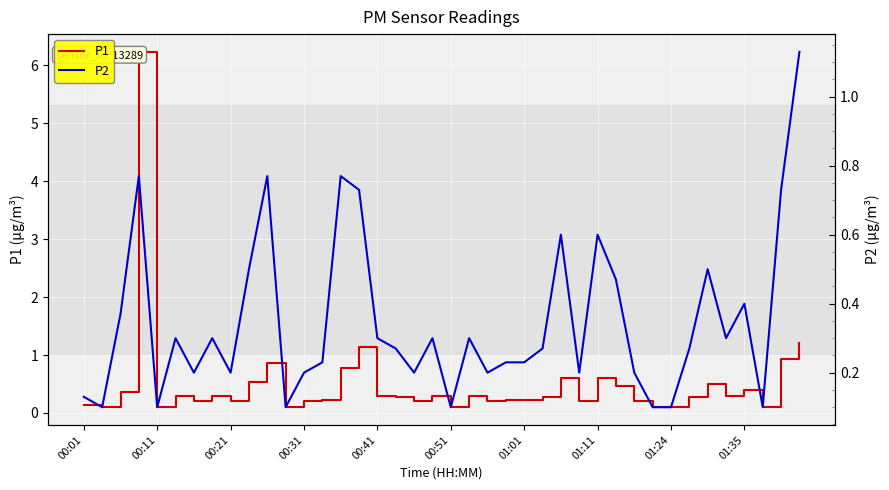

What is the label of the 3rd point from the right?

37